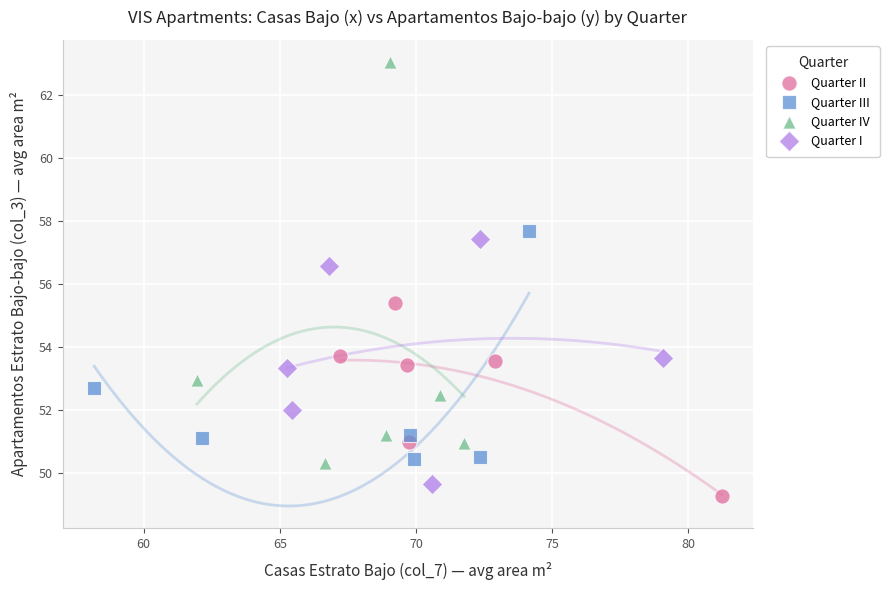

What are all the series names shown in the legend?

Quarter II, Quarter III, Quarter IV, Quarter I